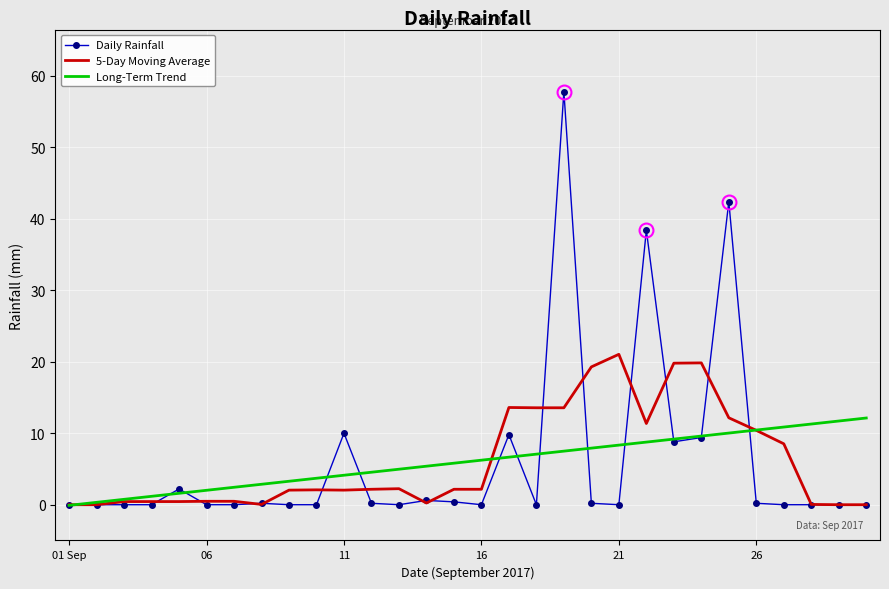

What is the greatest value displayed?

57.8